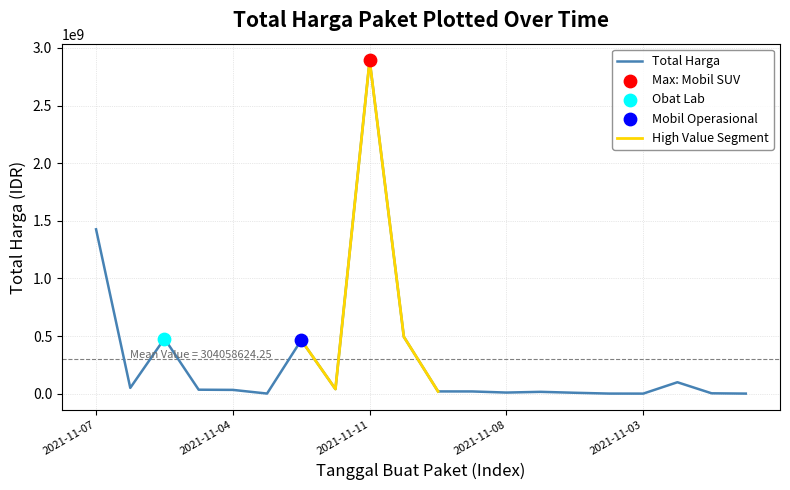

What is the change in value from 2021-11-11 to 2021-11-03?

-39362000